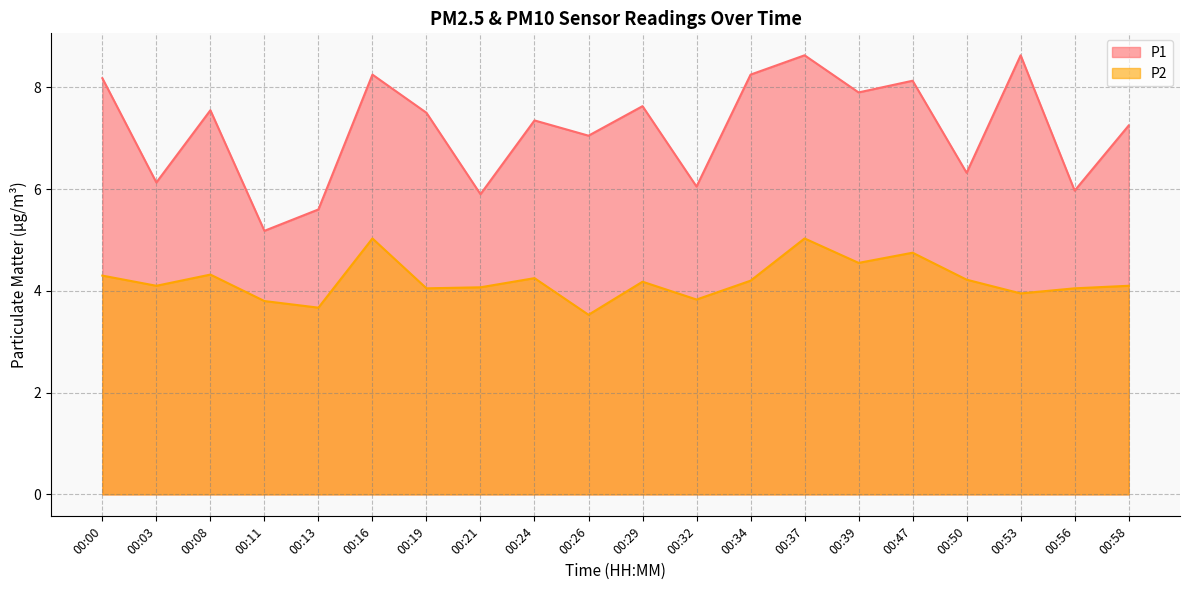

True or false: P2 and P1 cross at least once.

False